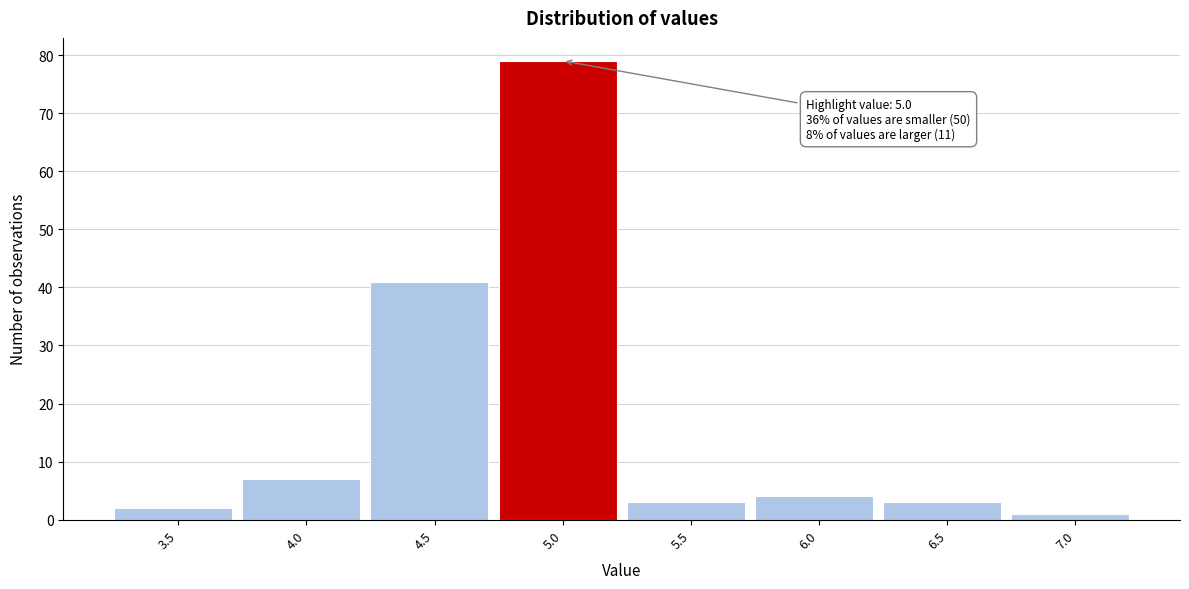

Reading right to left, list all the values displayed in this chart.

1	3	4	3	79	41	7	2